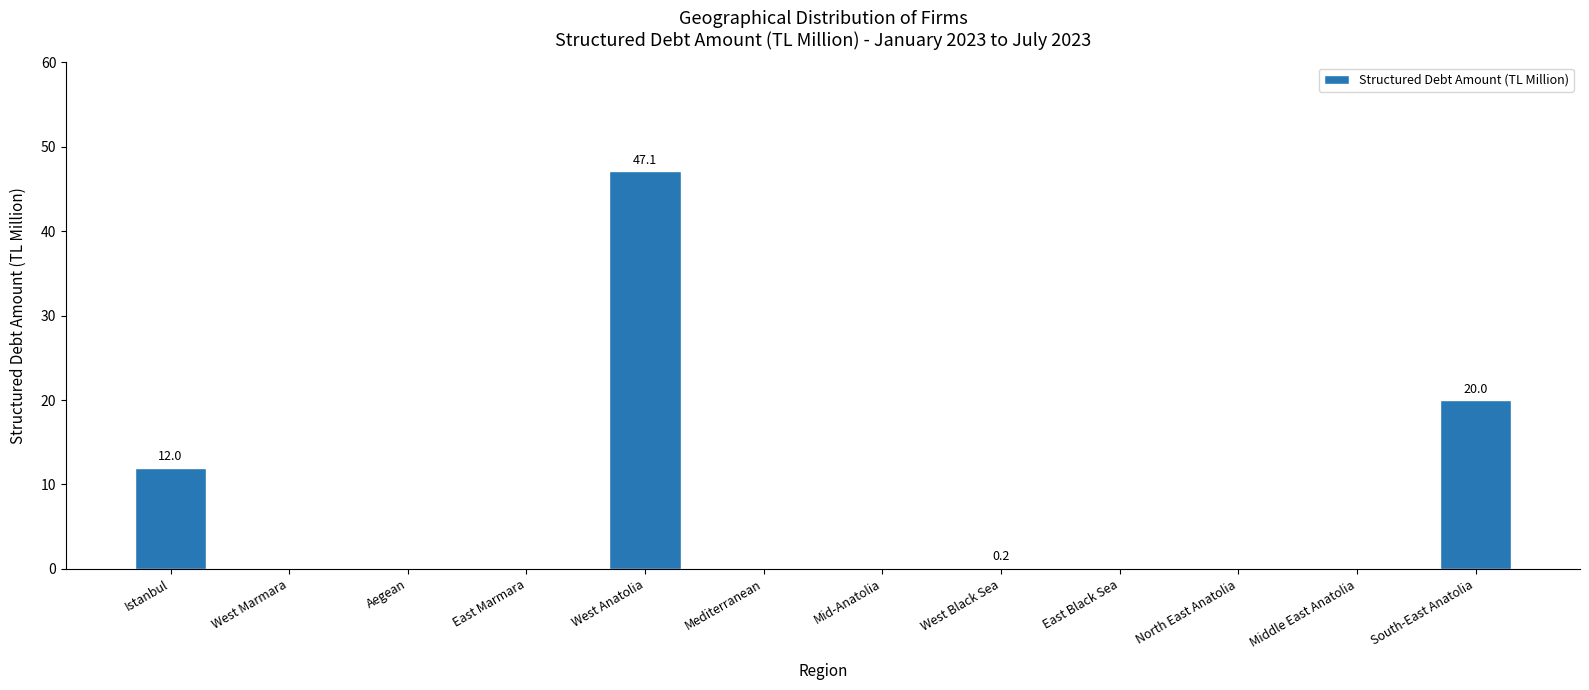

The chart shows a value of 0.0 at Mid-Anatolia. True or false?

True